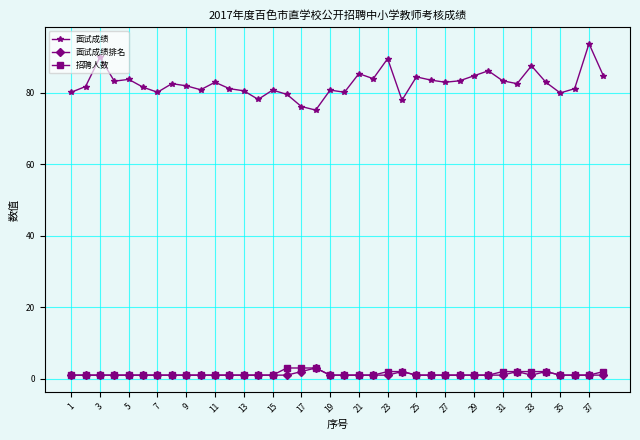

True or false: 面试成绩排名 and 面试成绩 cross at least once.

False